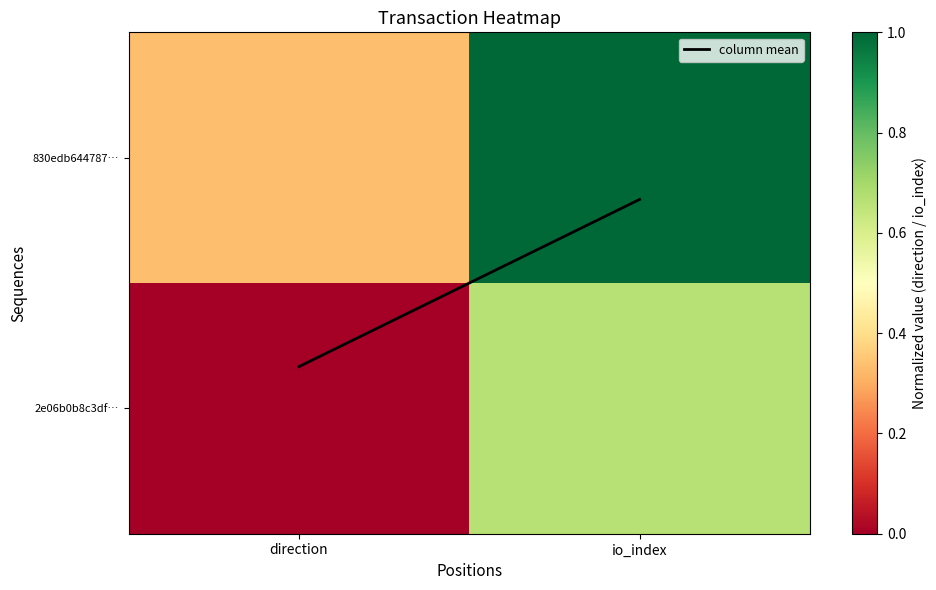

What is the greatest value displayed?

1.0